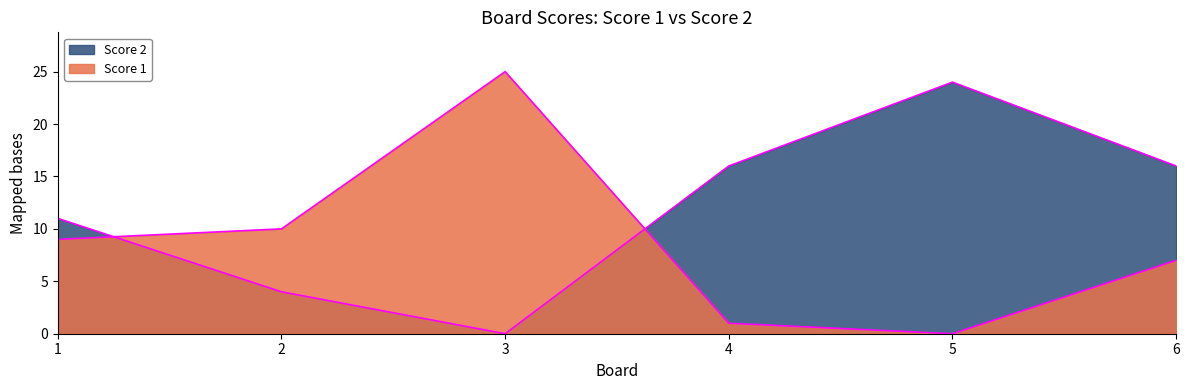

At how many categories does at least one series exceed 6?

6